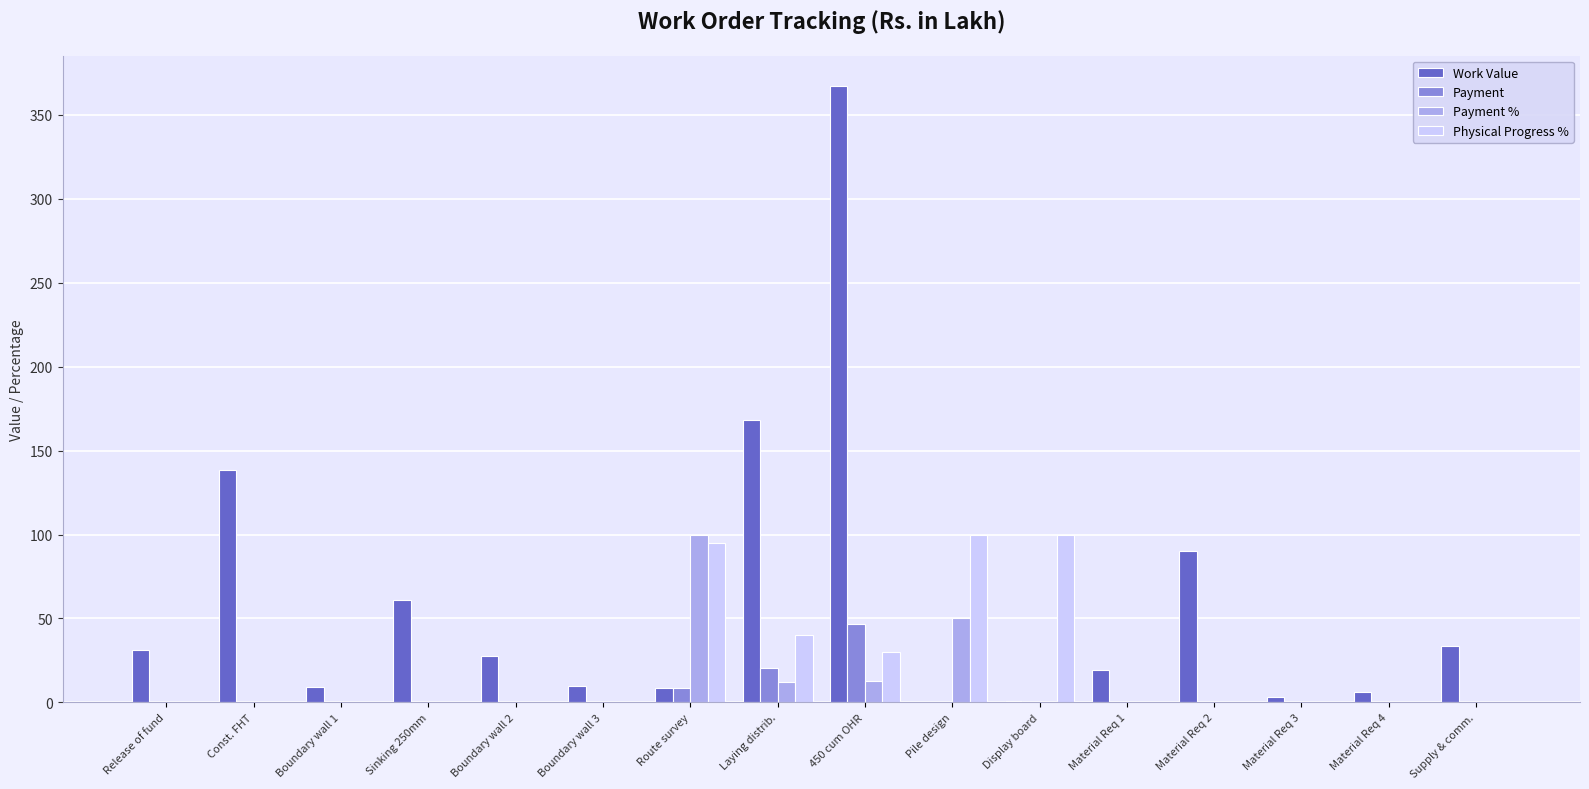

Is it true that Payment equals 0.0 at Const. FHT?

True